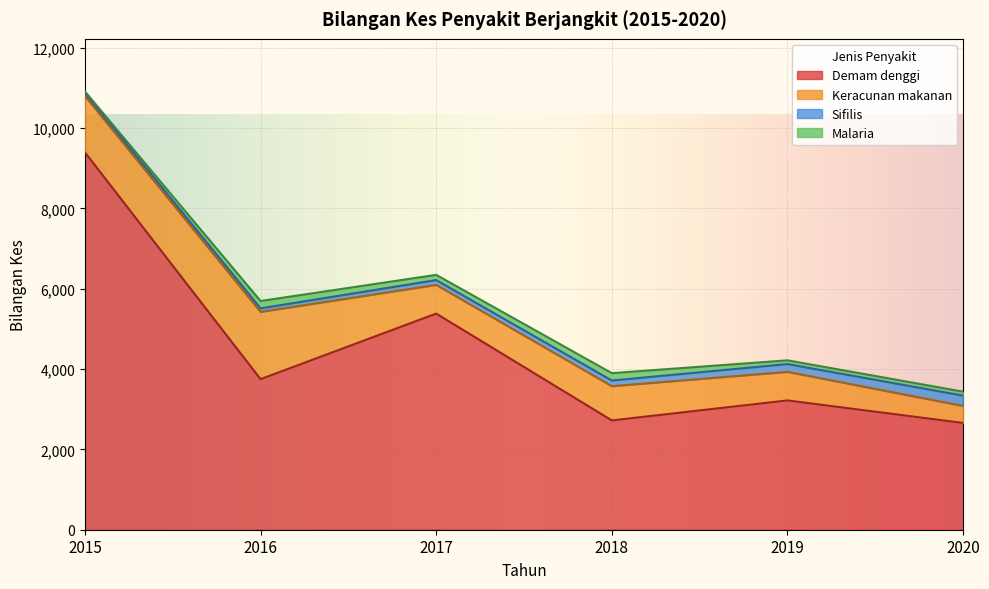

Which series changed the most between 2018 and 2020?

Keracunan makanan